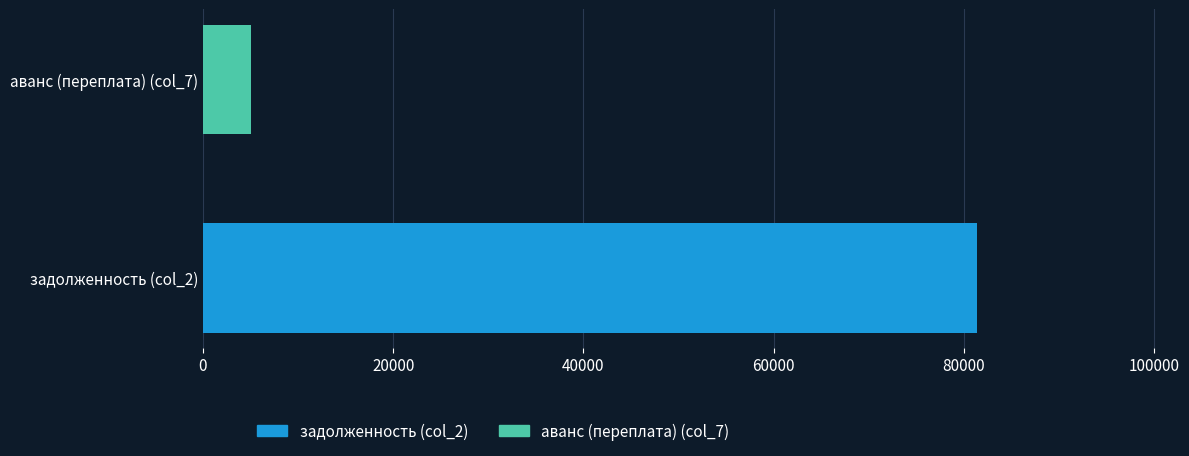

List the series in order of their peak value, lowest first.

аванс (переплата) (col_7), задолженность (col_2)